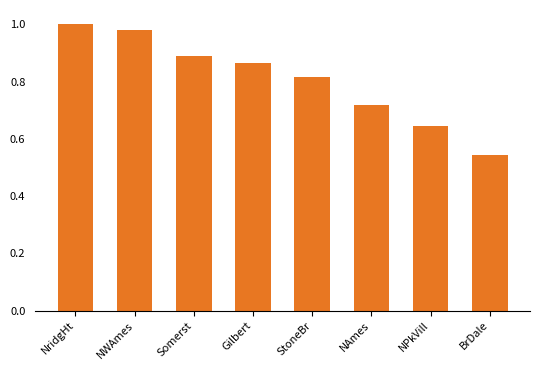

List the labels in order of value, largest first.

NridgHt, NWAmes, Somerst, Gilbert, StoneBr, NAmes, NPkVill, BrDale